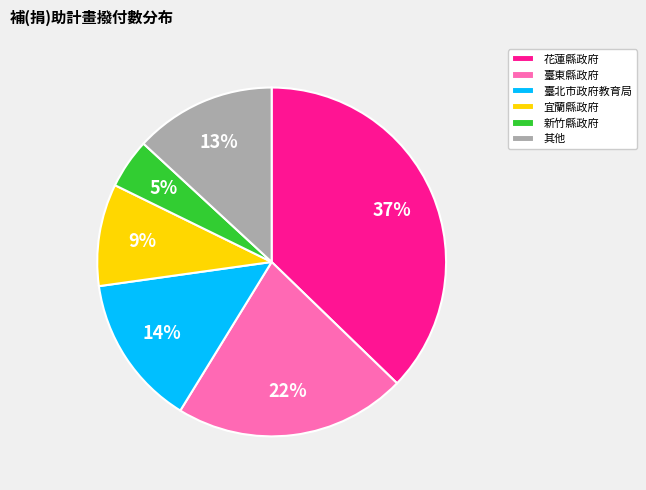

To the nearest percent, what is the difference between the 新竹縣政府 and 臺北市政府教育局 slice percentages?

9%